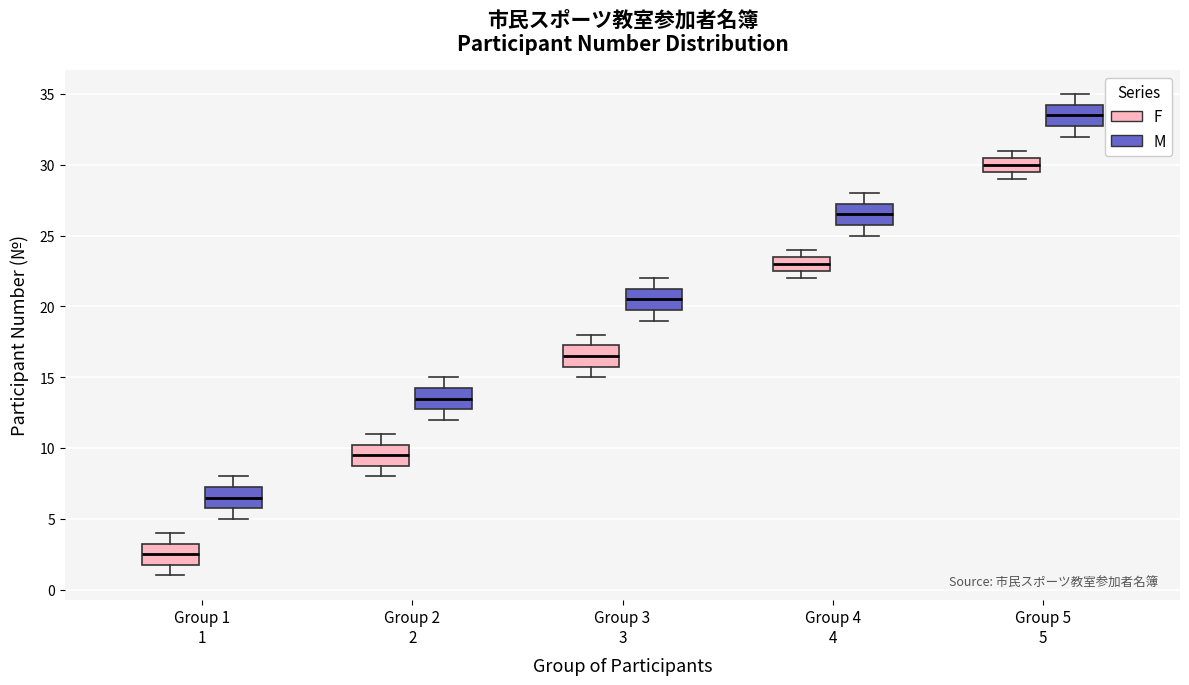

Reading left to right, read every box against the y-axis: the position of its median line, the range the box covers, and the ends of its whiskers. The values are not printed on the chart, so give them approximately, as read against the axis.

Group 1 1 (F): median 2.5, box 2.0 to 3.5, whiskers 1.0 to 4.0
Group 1 1 (M): median 6.5, box 6.0 to 7.5, whiskers 5.0 to 8.0
Group 2 2 (F): median 9.5, box 9.0 to 10.5, whiskers 8.0 to 11.0
Group 2 2 (M): median 13.5, box 13.0 to 14.5, whiskers 12.0 to 15.0
Group 3 3 (F): median 16.5, box 16.0 to 17.5, whiskers 15.0 to 18.0
Group 3 3 (M): median 20.5, box 20.0 to 21.5, whiskers 19.0 to 22.0
Group 4 4 (F): median 23.0, box 22.5 to 23.5, whiskers 22.0 to 24.0
Group 4 4 (M): median 26.5, box 26.0 to 27.5, whiskers 25.0 to 28.0
Group 5 5 (F): median 30.0, box 29.5 to 30.5, whiskers 29.0 to 31.0
Group 5 5 (M): median 33.5, box 33.0 to 34.5, whiskers 32.0 to 35.0